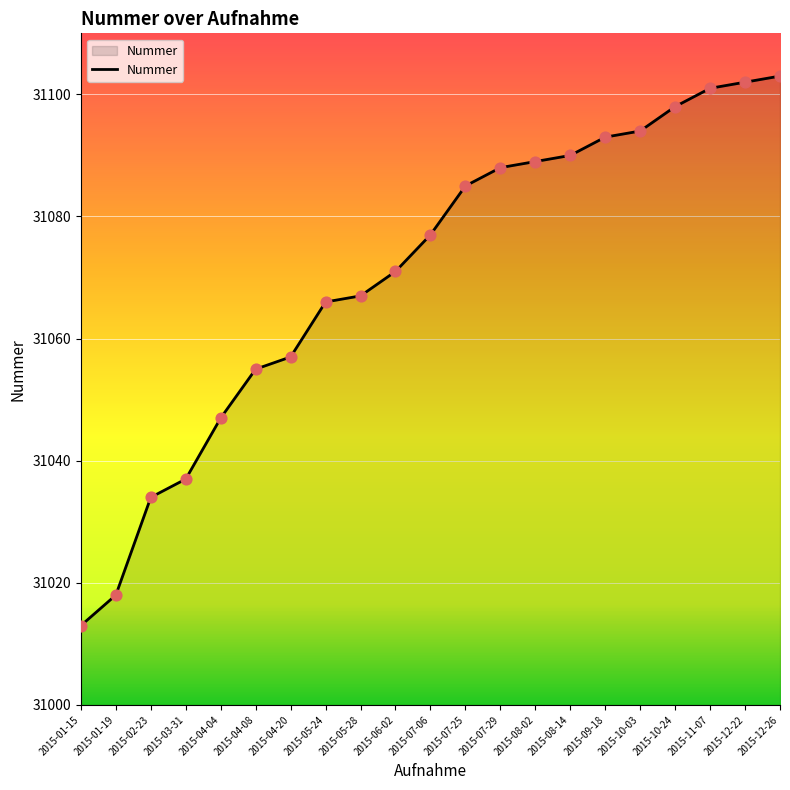

What is the ratio of the value at 2015-07-29 to the value at 2015-12-26?

1.0